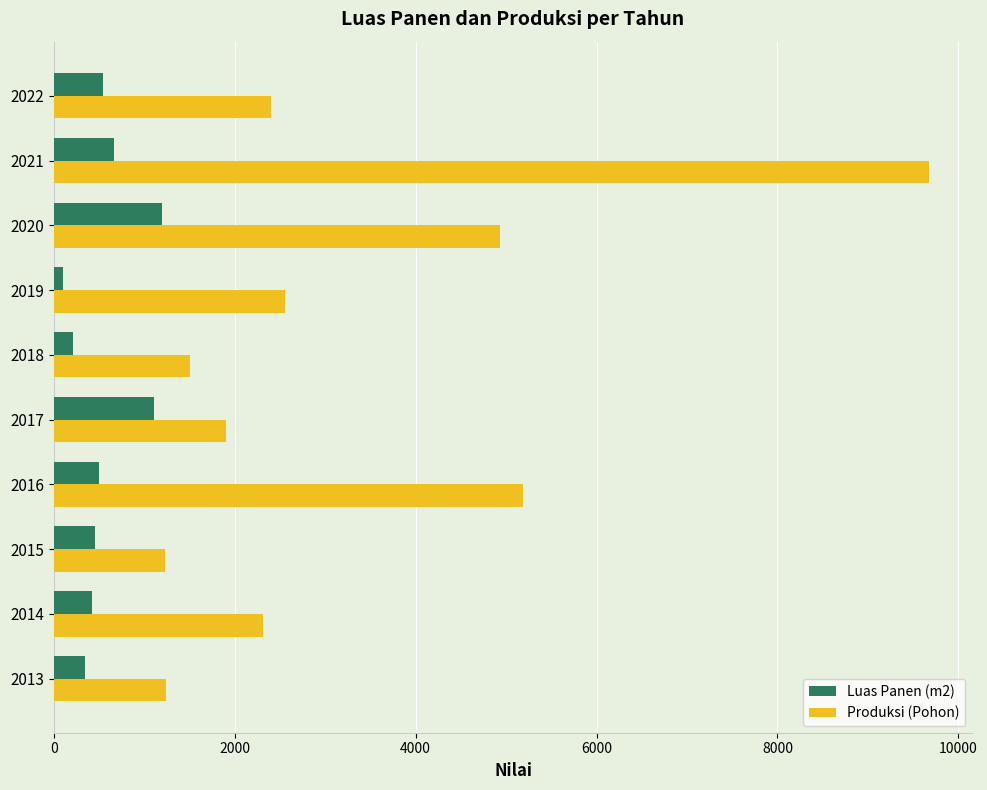

What are all the series names shown in the legend?

Luas Panen (m2), Produksi (Pohon)